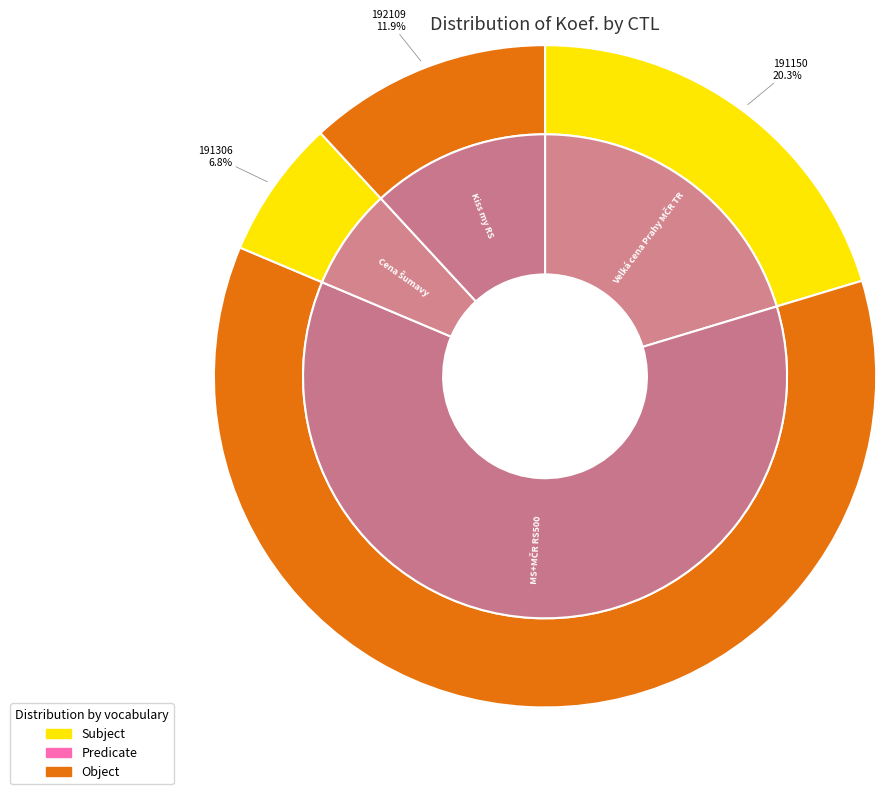

Which category accounts for the majority?

197012